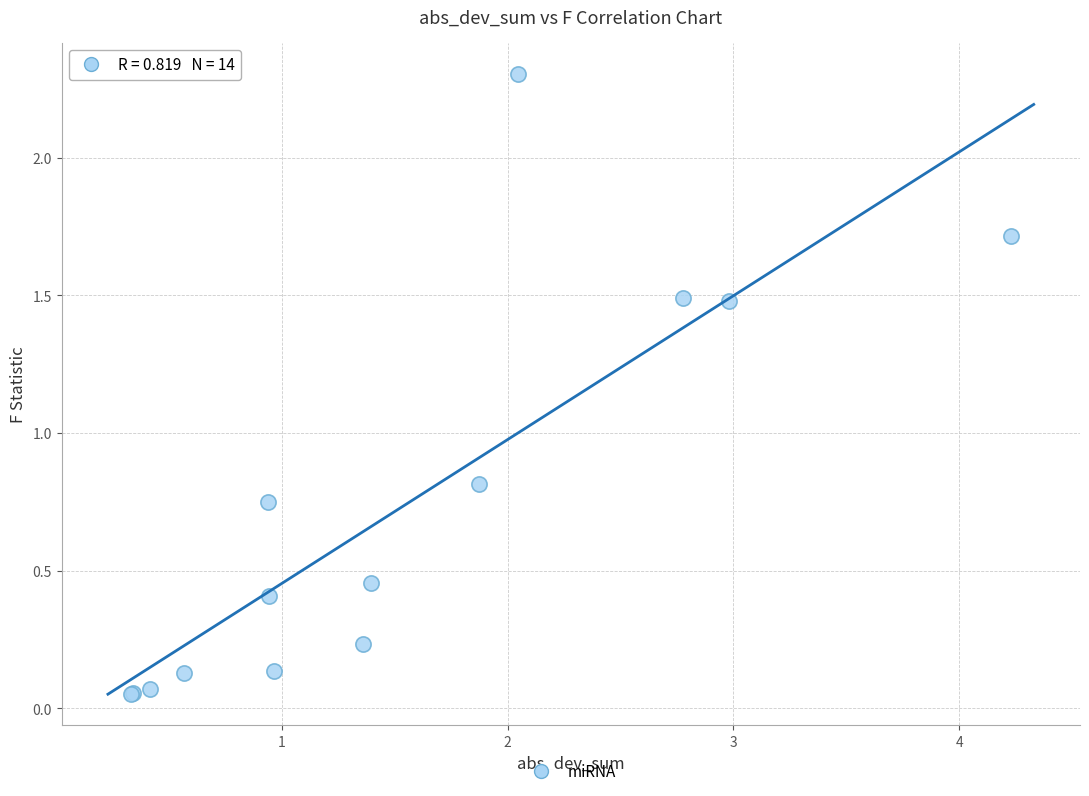

What Y value in the scatter plot is closest to 1?

0.8